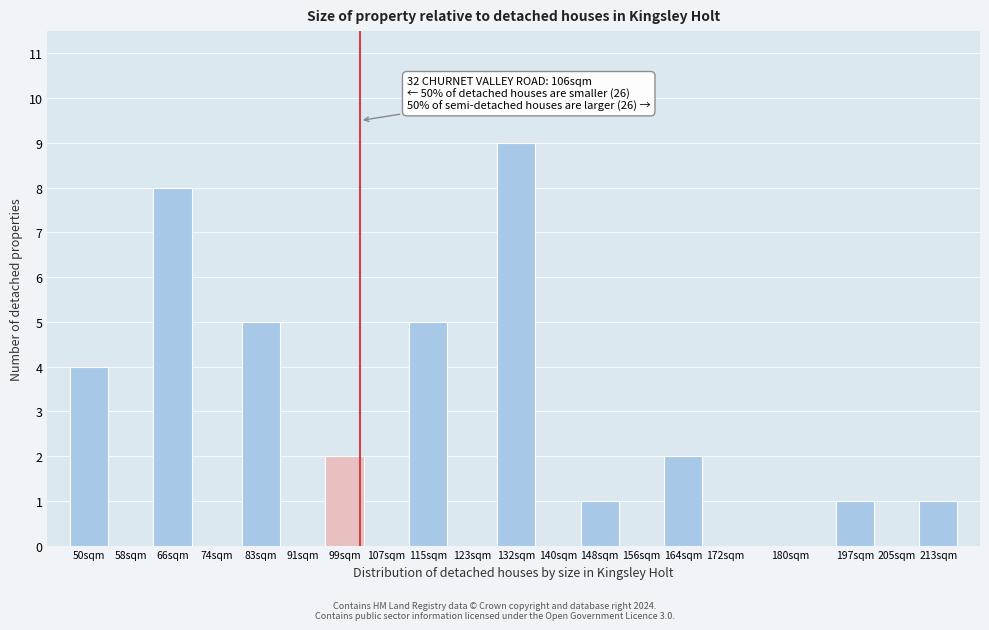

Reading left to right, transcribe all the data shown in this chart.

50sqm=4	58sqm=0	66sqm=8	74sqm=0	83sqm=5	91sqm=0	99sqm=2	107sqm=0	115sqm=5	123sqm=0	132sqm=9	140sqm=0	148sqm=1	156sqm=0	164sqm=2	172sqm=0	180sqm=0	197sqm=1	205sqm=0	213sqm=1